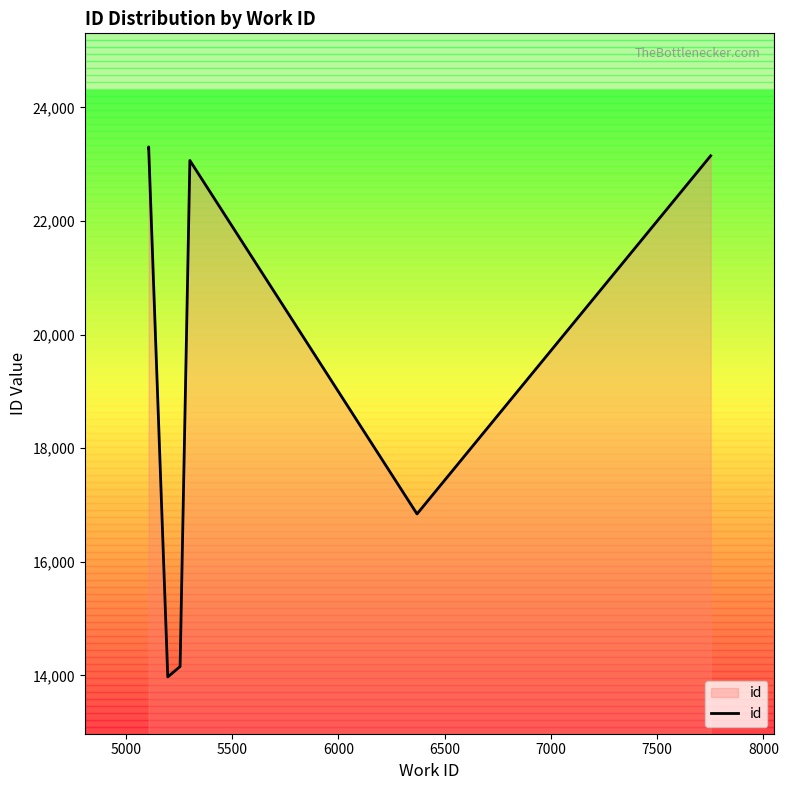

Does the chart display data point markers on the line(s)?

No